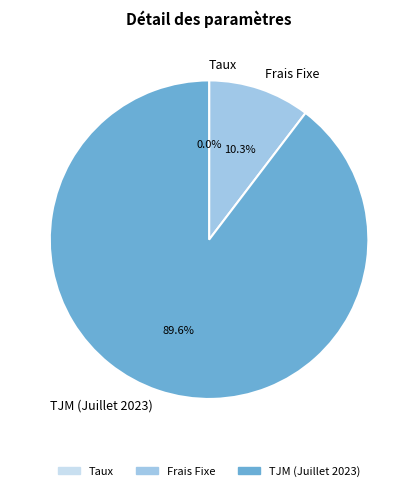

What is the total percentage of Frais Fixe and TJM (Juillet 2023)?

100.0%